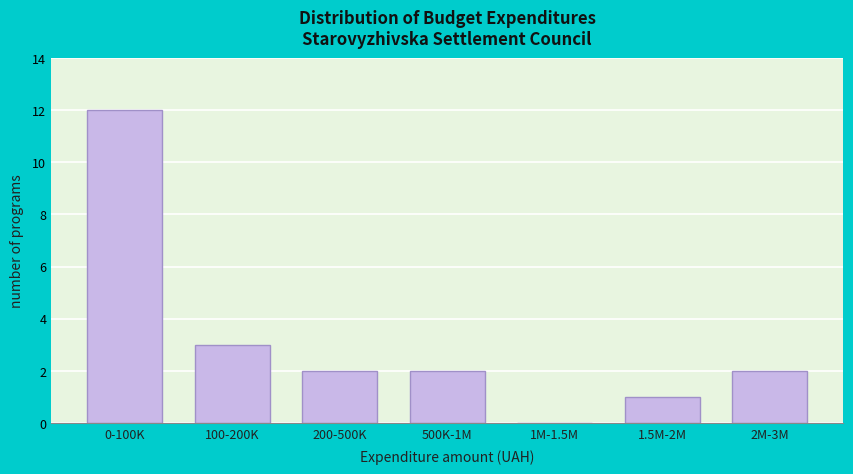

Reading left to right, transcribe all the data shown in this chart.

0-100K=12	100-200K=3	200-500K=2	500K-1M=2	1M-1.5M=0	1.5M-2M=1	2M-3M=2